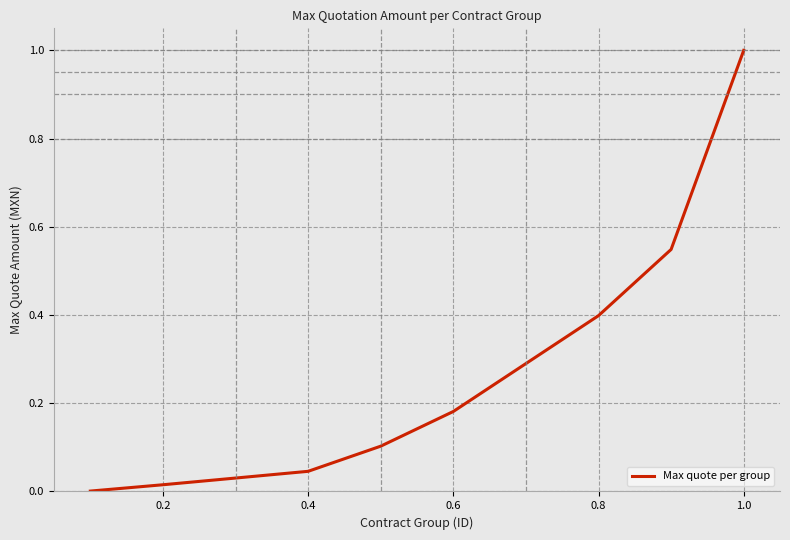

What is the difference between the maximum and second lowest values?

1.0